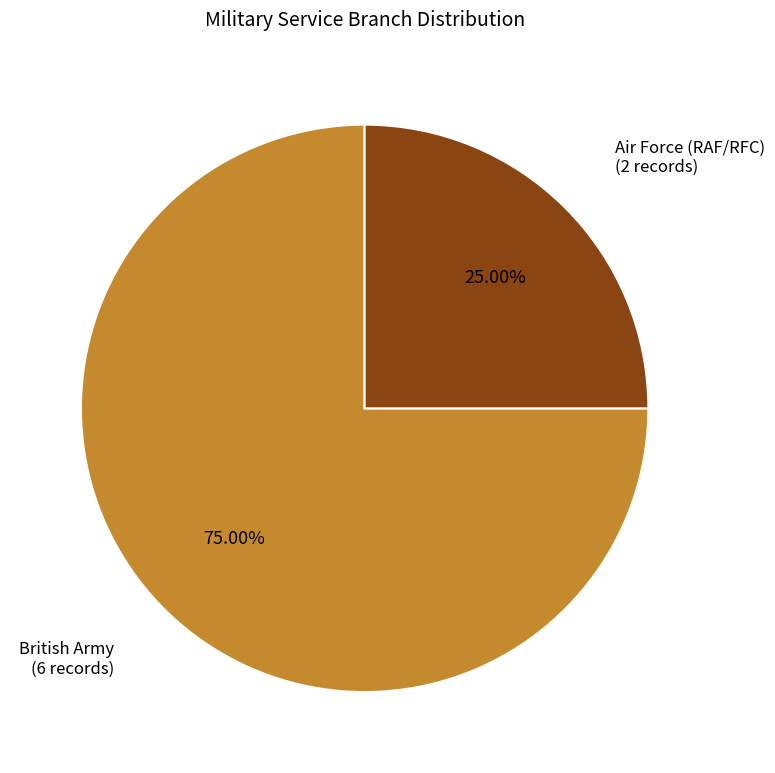

Does any single category account for the majority?

Yes